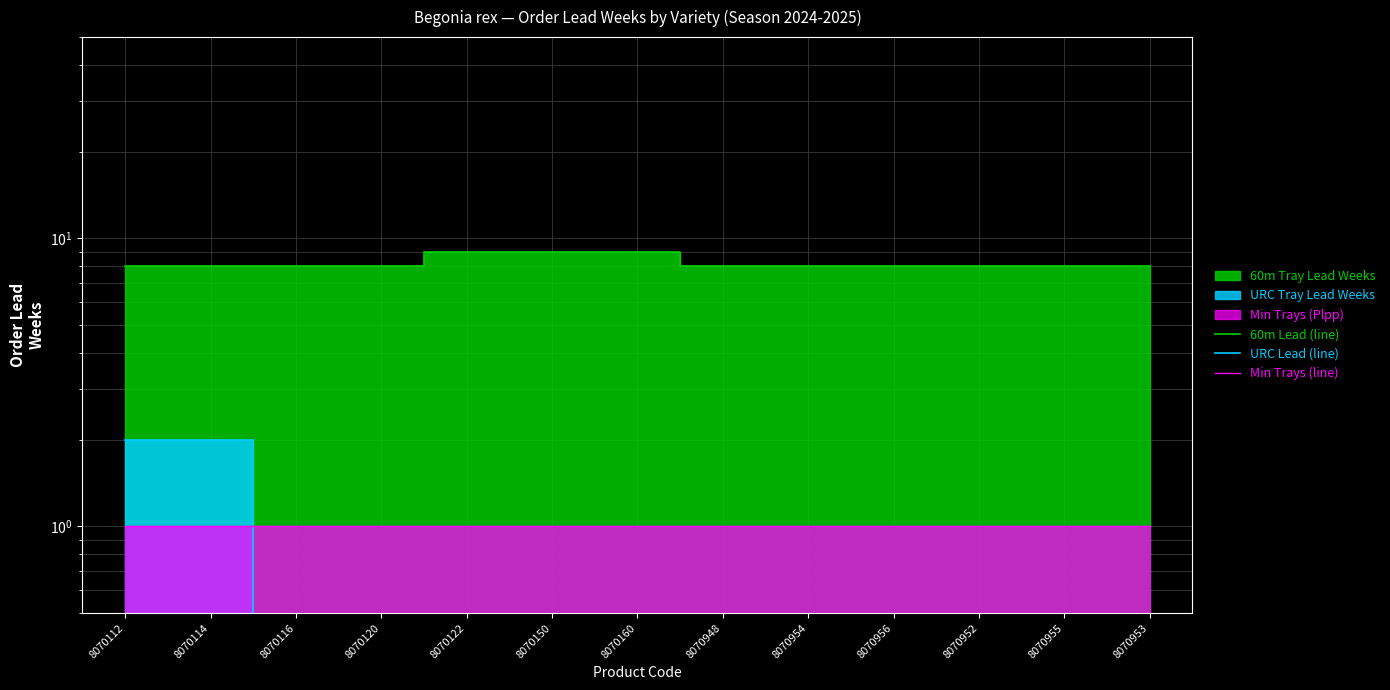

At 8070954, list the series in order from smallest to largest.

URC Lead (line), Min Trays (line), 60m Lead (line)